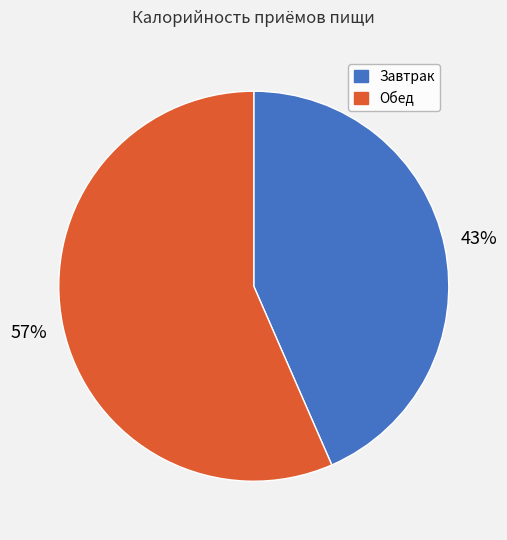

Is the sum of Завтрак and Обед greater than half?

Yes